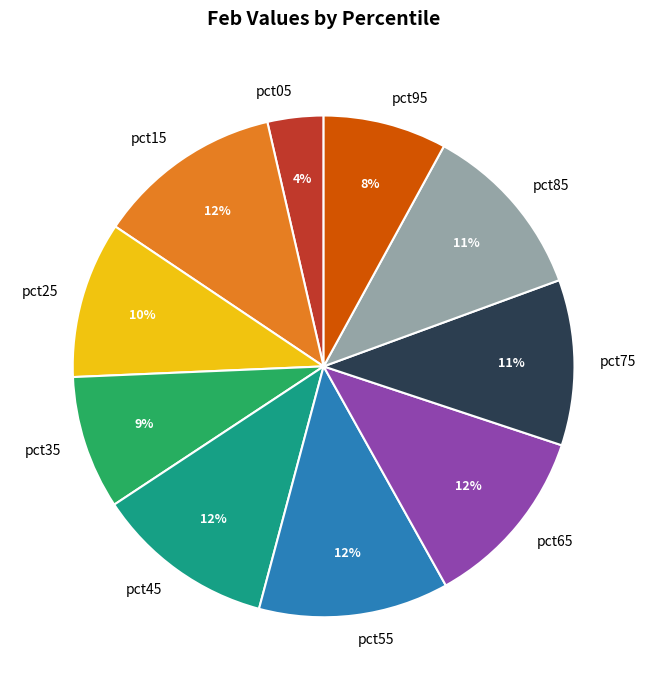

Does pct45 account for over 50% of the chart?

No